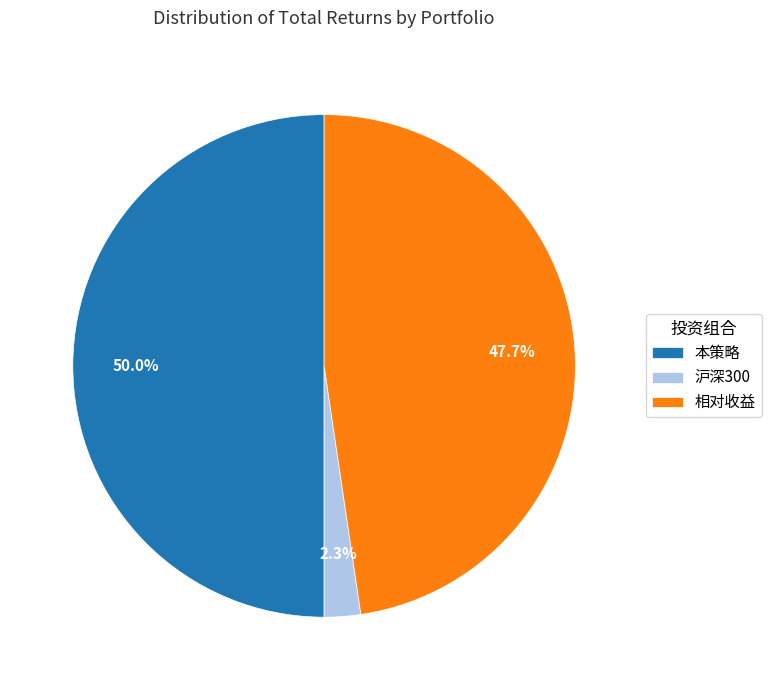

Is the sum of 相对收益 and 本策略 greater than half?

Yes